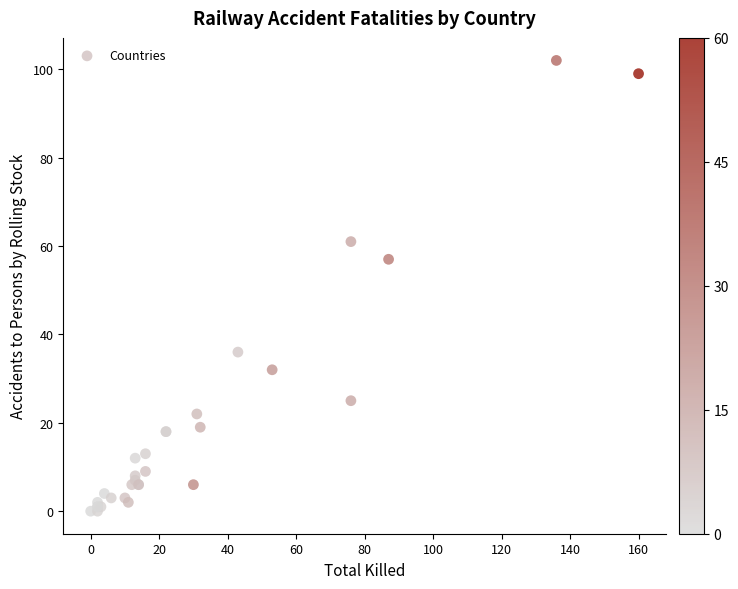

What Y value in the scatter plot is closest to 51?

57